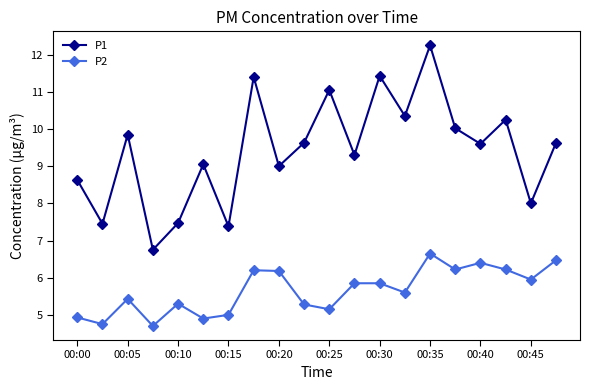

What is the average value of the P2 series?

5.7